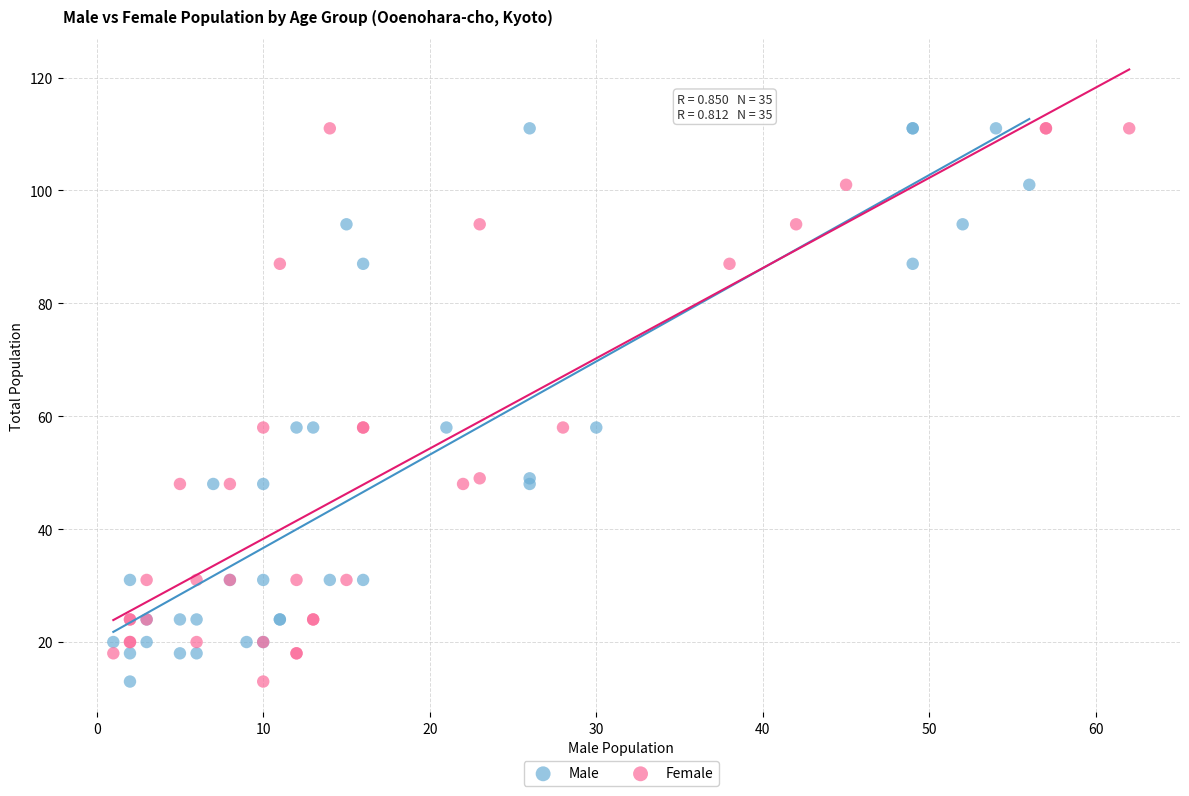

What are all the series names shown in the legend?

Male, Female